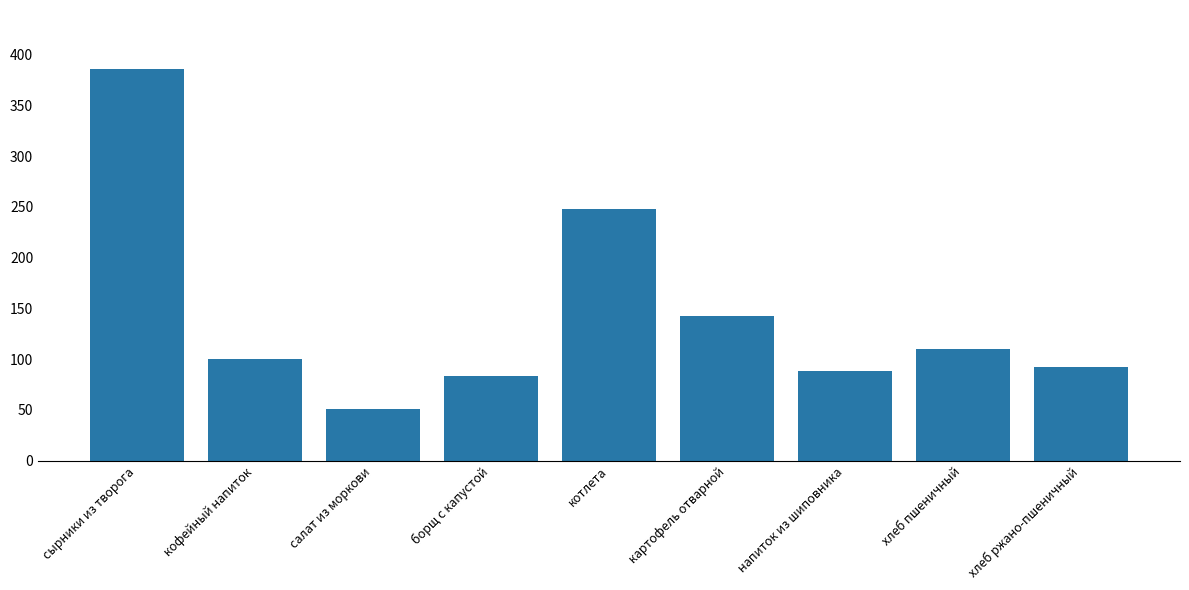

What is the label of the 4th bar from the right?

картофель отварной